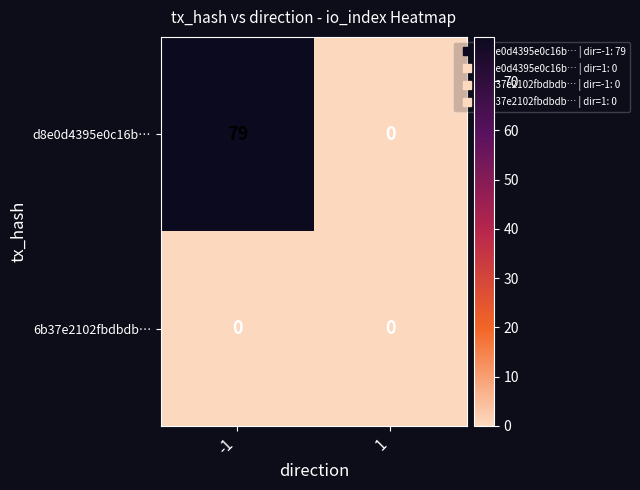

Reading left to right, transcribe all the data shown in this chart.

d8e0d4395e0c16b…: -1=79	1=0
6b37e2102fbdbdb…: -1=0	1=0